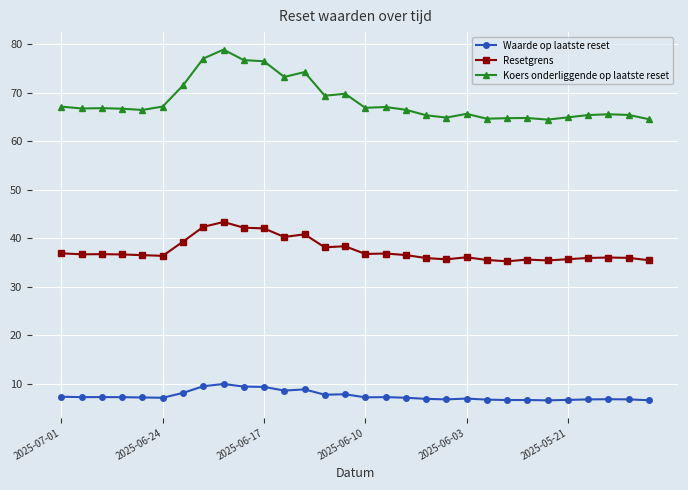

What is the average value of the Resetgrens series?

37.5